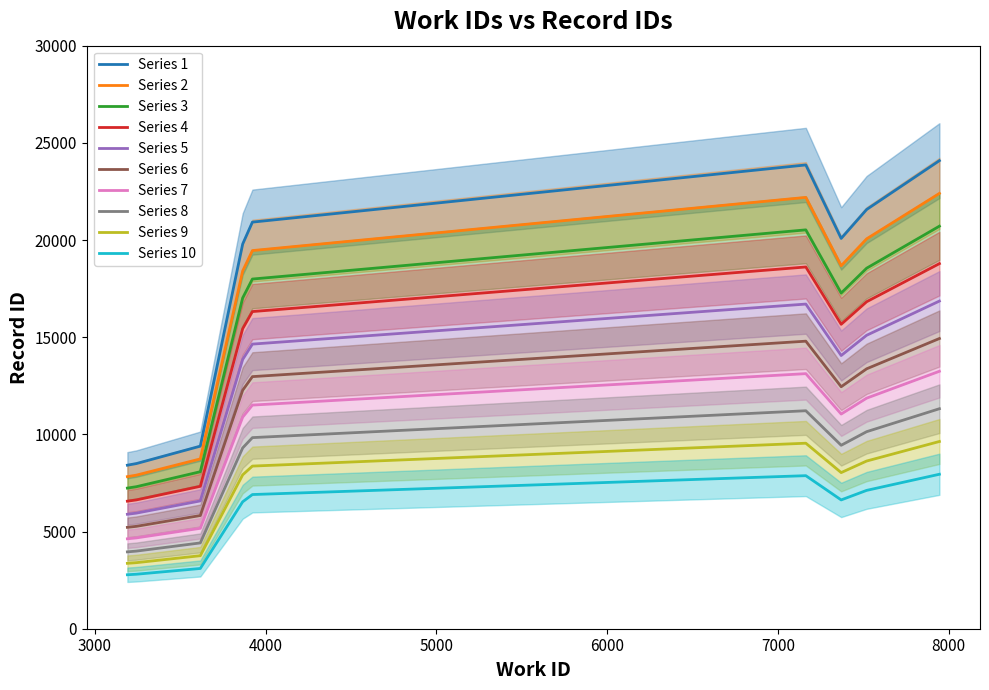

At which label is the value closest to 16249?

3866